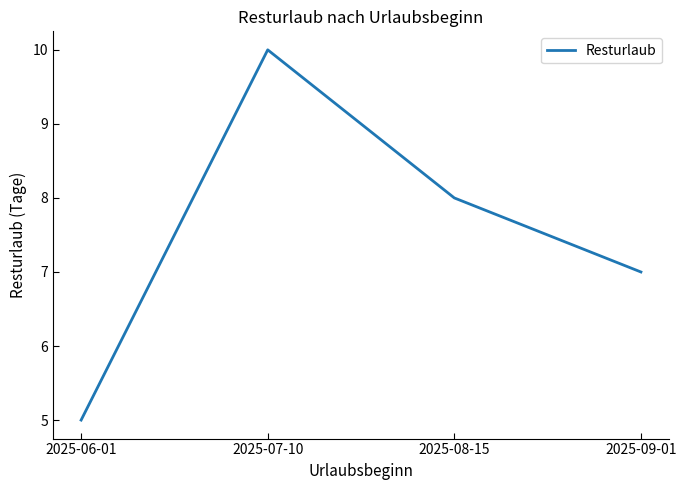

List the labels in order of value, smallest first.

2025-06-01, 2025-09-01, 2025-08-15, 2025-07-10